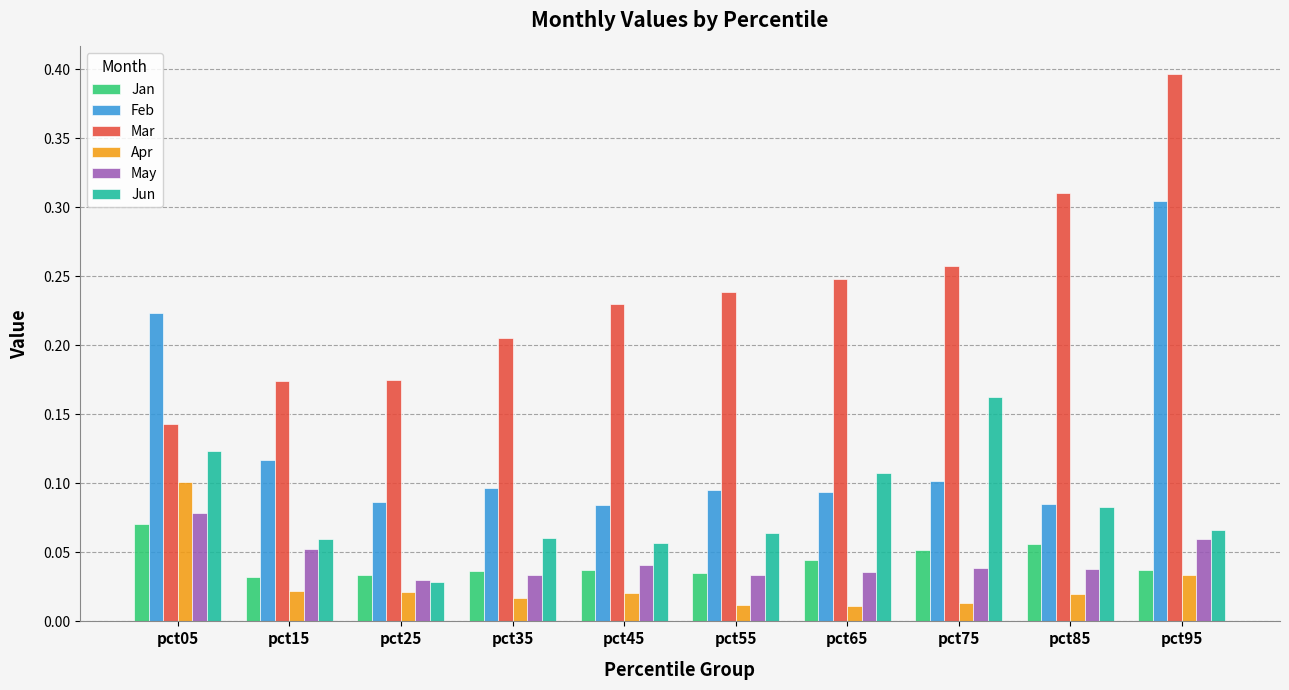

At which category does the chart reach its peak across all series?

pct95